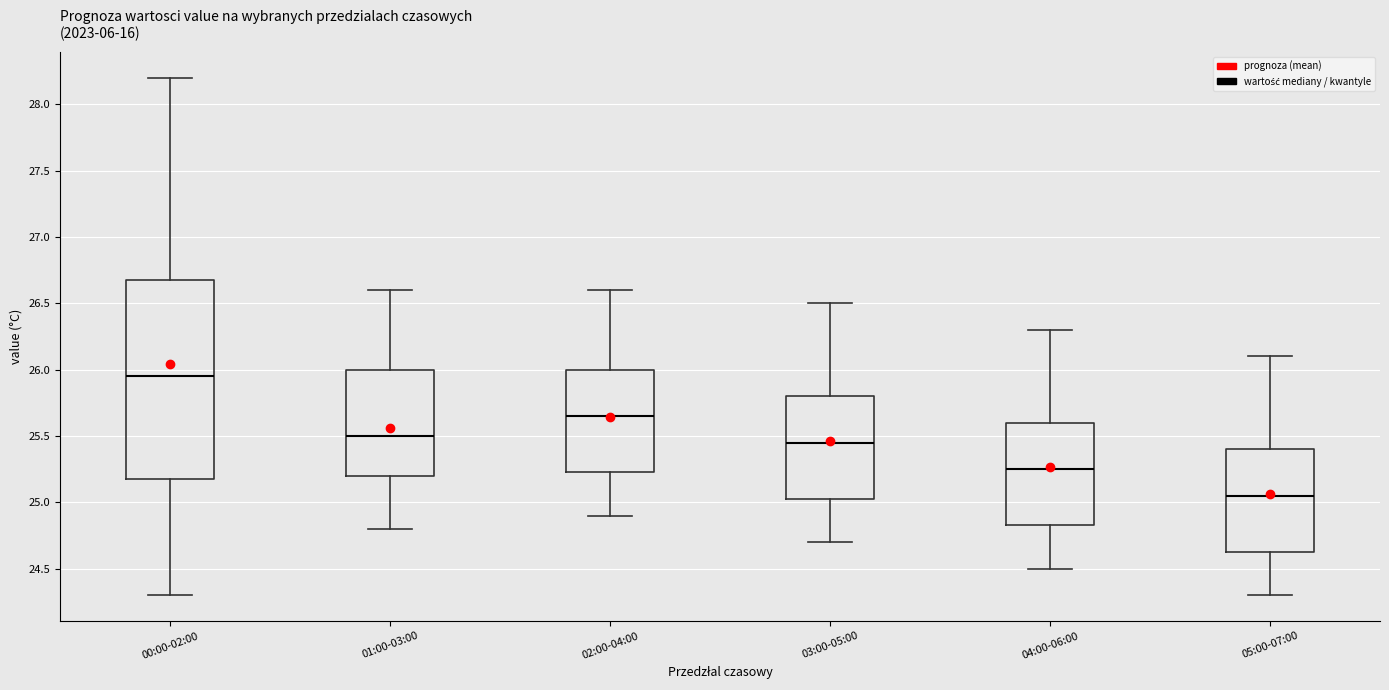

Reading left to right, read every box against the y-axis: the position of its median line, the range the box covers, and the ends of its whiskers. The values are not printed on the chart, so give them approximately, as read against the axis.

00:00-02:00: median 25.95, box 25.20 to 26.70, whiskers 24.30 to 28.20
01:00-03:00: median 25.50, box 25.20 to 26.00, whiskers 24.80 to 26.60
02:00-04:00: median 25.65, box 25.25 to 26.00, whiskers 24.90 to 26.60
03:00-05:00: median 25.45, box 25.05 to 25.80, whiskers 24.70 to 26.50
04:00-06:00: median 25.25, box 24.85 to 25.60, whiskers 24.50 to 26.30
05:00-07:00: median 25.05, box 24.65 to 25.40, whiskers 24.30 to 26.10